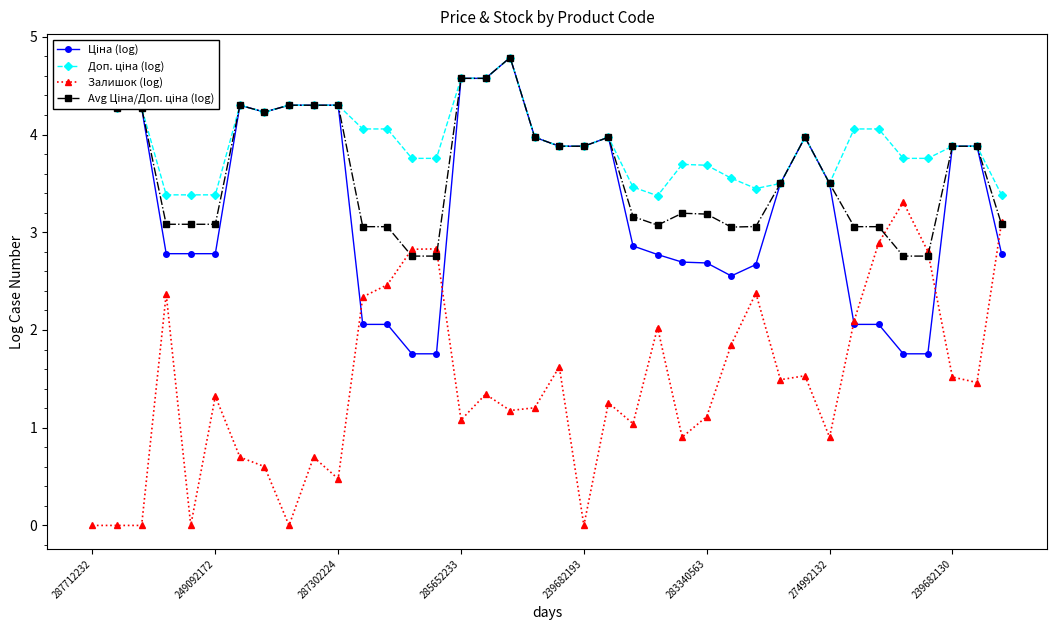

True or false: Залишок (log) has more than 2 points higher than both neighbors.

True